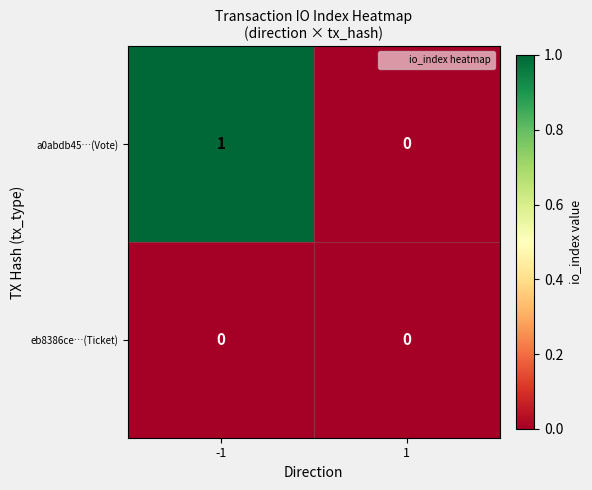

Between -1 and 1, which series saw the biggest shift?

a0abdb45…(Vote)